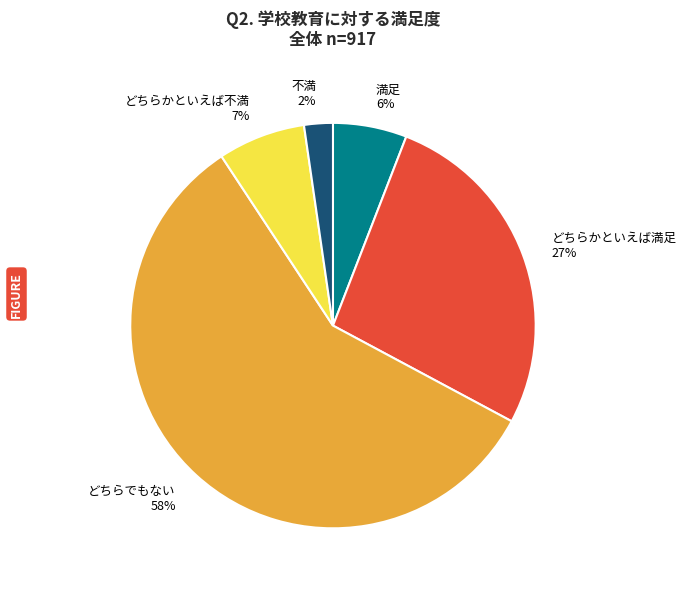

Rank the categories by value from lowest to highest.

不満, 満足, どちらかといえば不満, どちらかといえば満足, どちらでもない